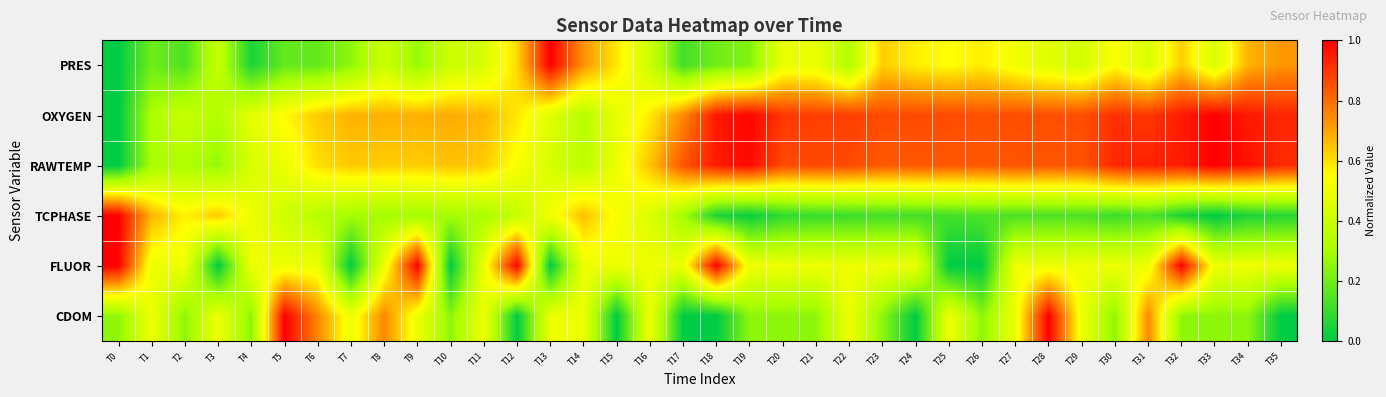

At which category does the chart reach its minimum across all series?

T0